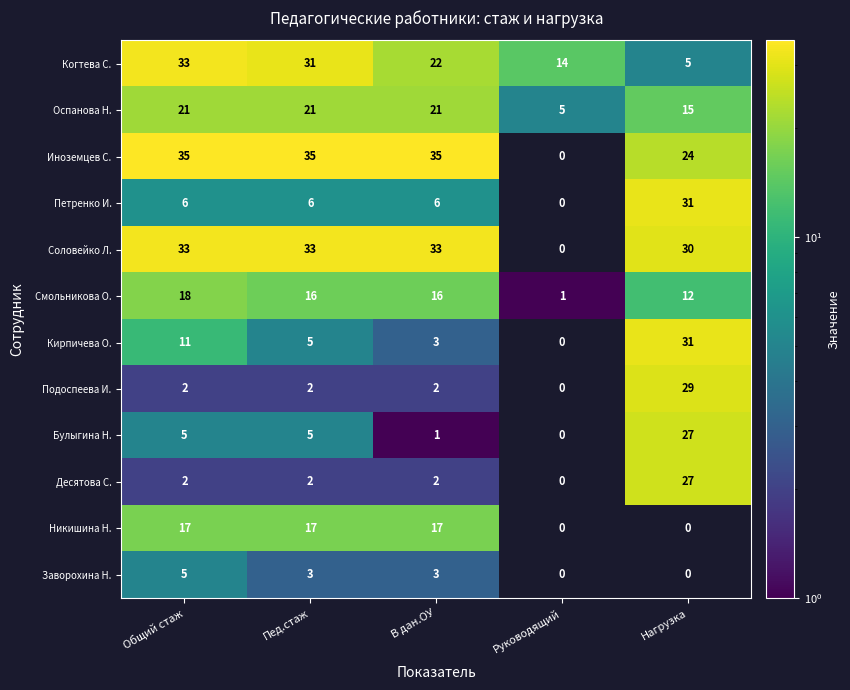

How many series are shown in this chart?

12